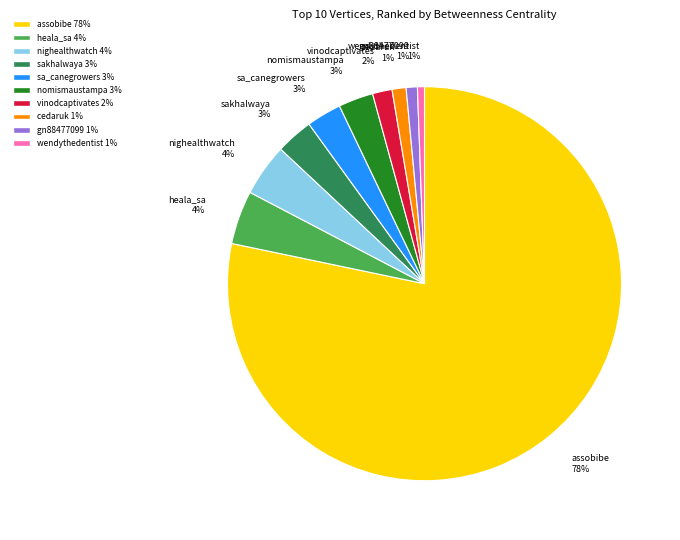

To the nearest percent, what portion does heala_sa represent?

4%